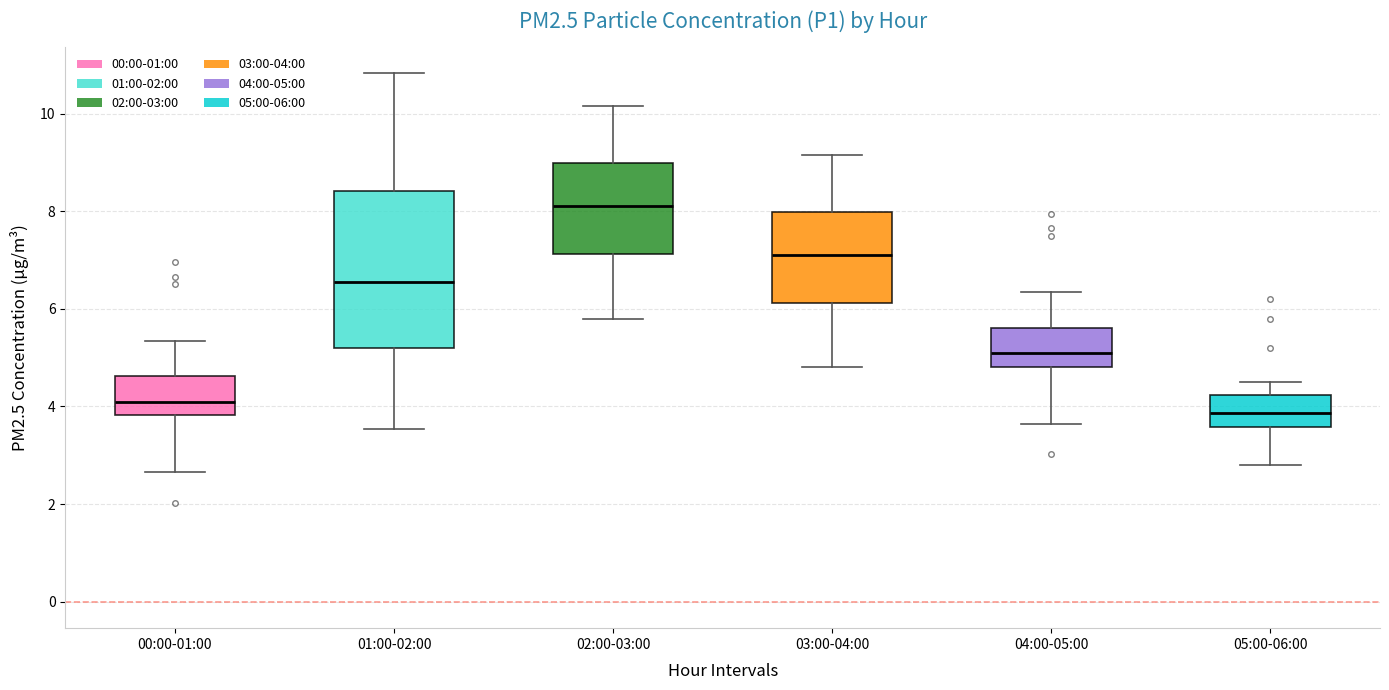

Reading left to right, read every box against the y-axis: the position of its median line, the range the box covers, and the ends of its whiskers. The values are not printed on the chart, so give them approximately, as read against the axis.

00:00-01:00: median 4.2, box 3.8 to 4.6, whiskers 2.6 to 5.4
01:00-02:00: median 6.6, box 5.2 to 8.4, whiskers 3.6 to 10.8
02:00-03:00: median 8.2, box 7.2 to 9.0, whiskers 5.8 to 10.2
03:00-04:00: median 7.2, box 6.2 to 8.0, whiskers 4.8 to 9.2
04:00-05:00: median 5.2, box 4.8 to 5.6, whiskers 3.6 to 6.4
05:00-06:00: median 3.8, box 3.6 to 4.2, whiskers 2.8 to 4.6